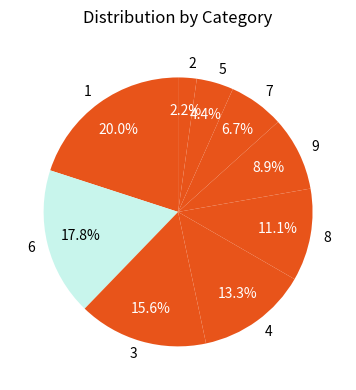

Between 7 and 8, which is larger?

8